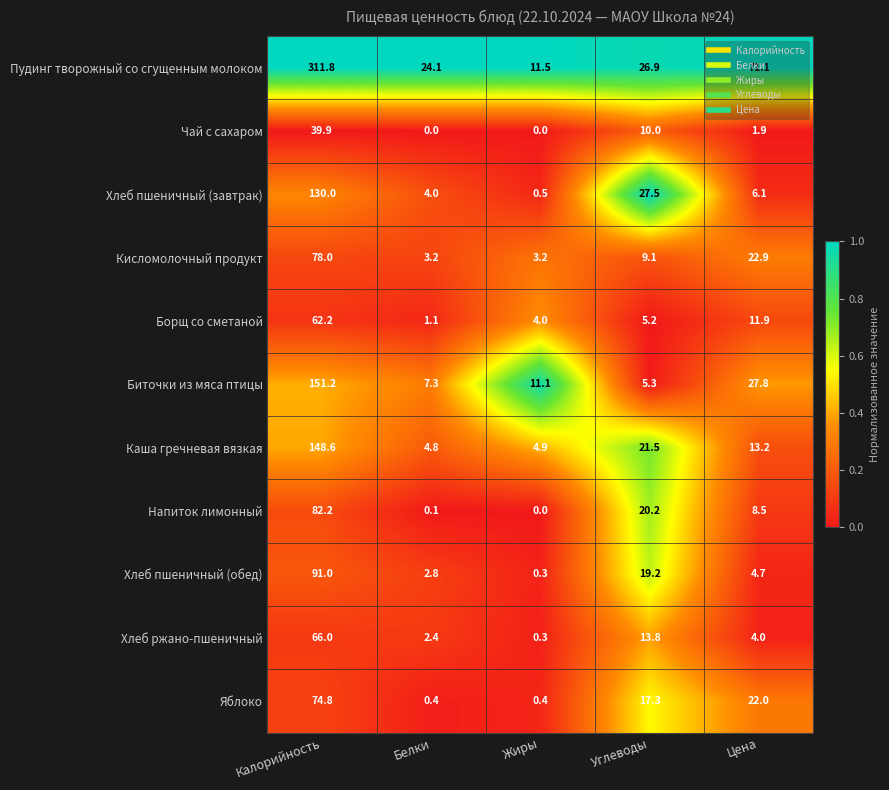

Read the Хлеб ржано-пшеничный value at Цена.

4.0